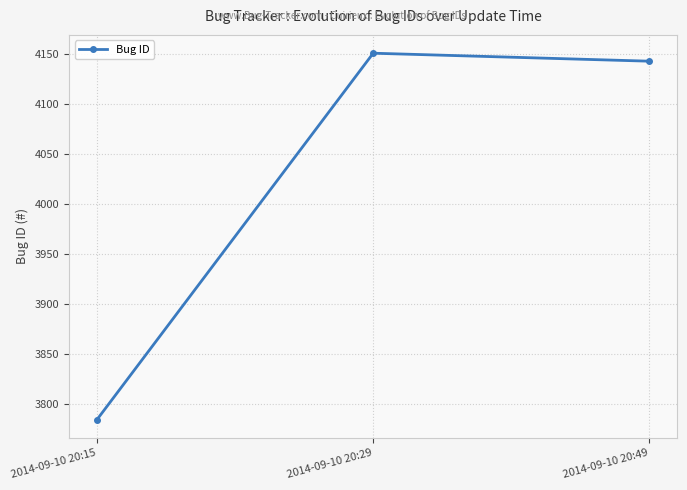

Between 2014-09-10 20:15 and 2014-09-10 20:49, which is larger?

2014-09-10 20:49